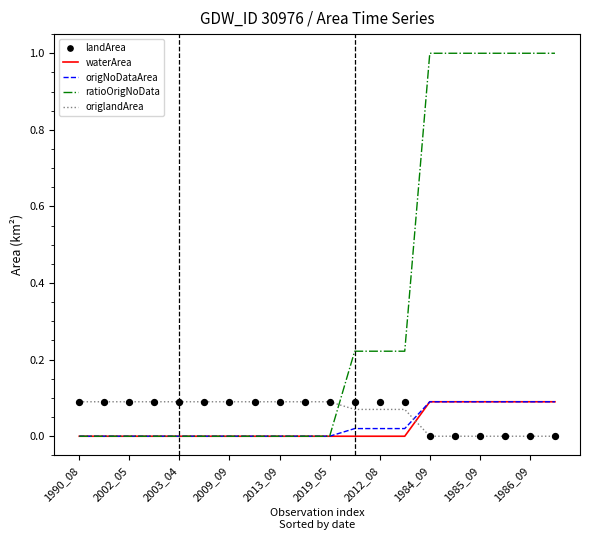

The value of origlandArea at 1986_09 is 0.0. True or false?

True